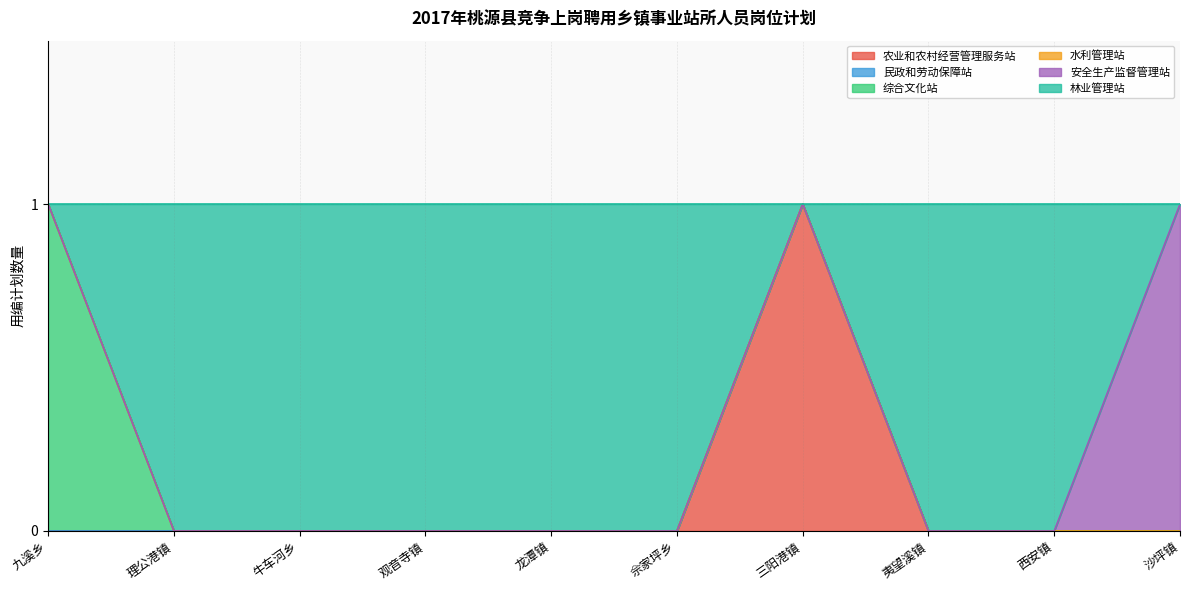

True or false: 综合文化站 and 民政和劳动保障站 cross at least once.

False